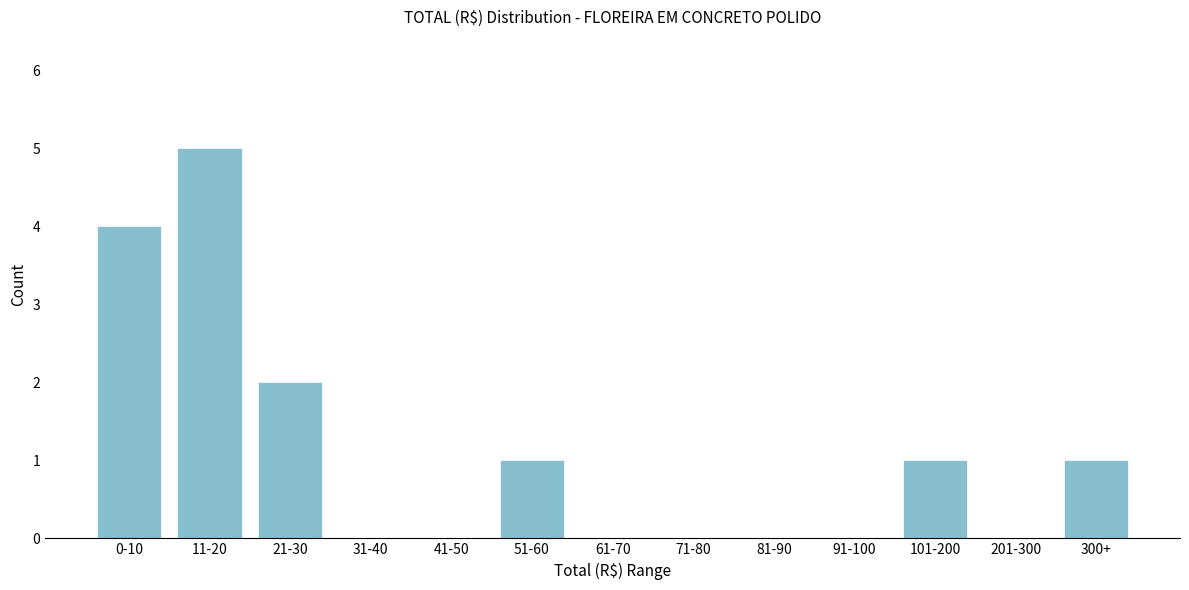

Reading left to right, what are all the values shown in this chart?

0-10=4	11-20=5	21-30=2	31-40=0	41-50=0	51-60=1	61-70=0	71-80=0	81-90=0	91-100=0	101-200=1	201-300=0	300+=1